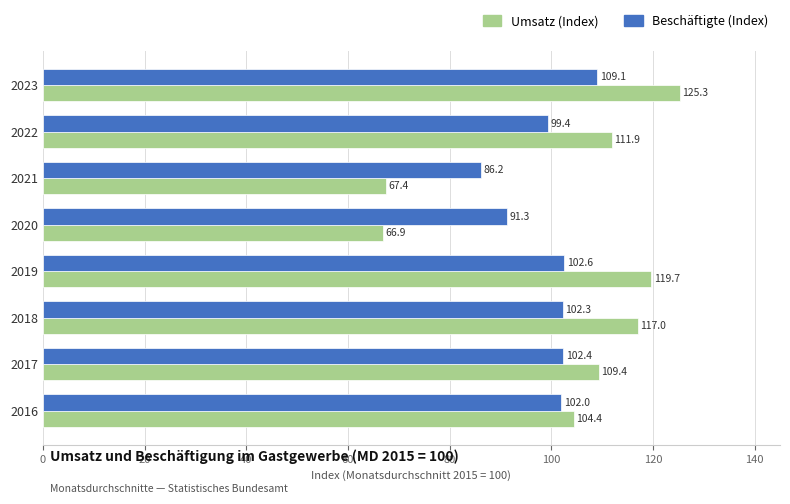

What is the lowest value of the Umsatz (Index) series?

66.9